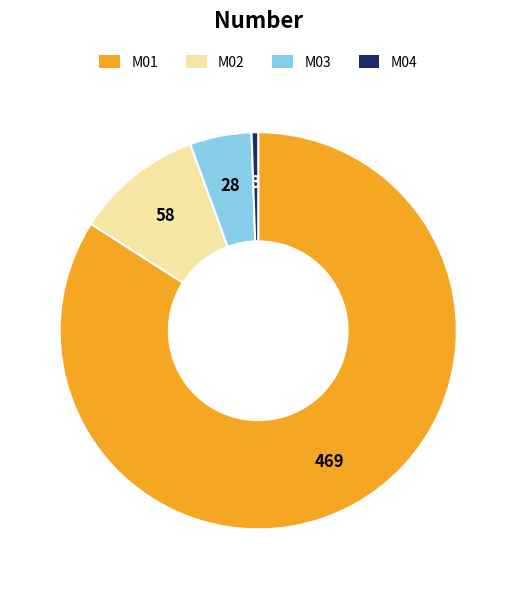

Rank the categories by value from lowest to highest.

M04, M03, M02, M01